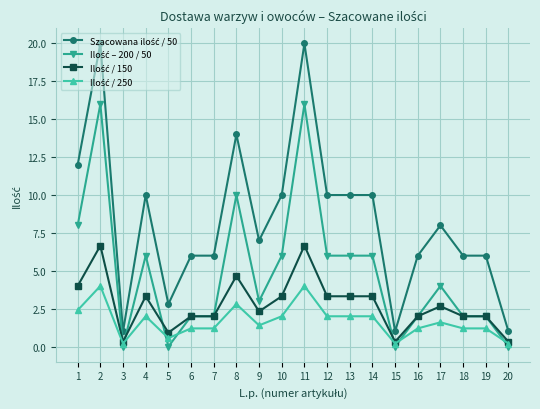

What is the greatest value displayed?

20.0